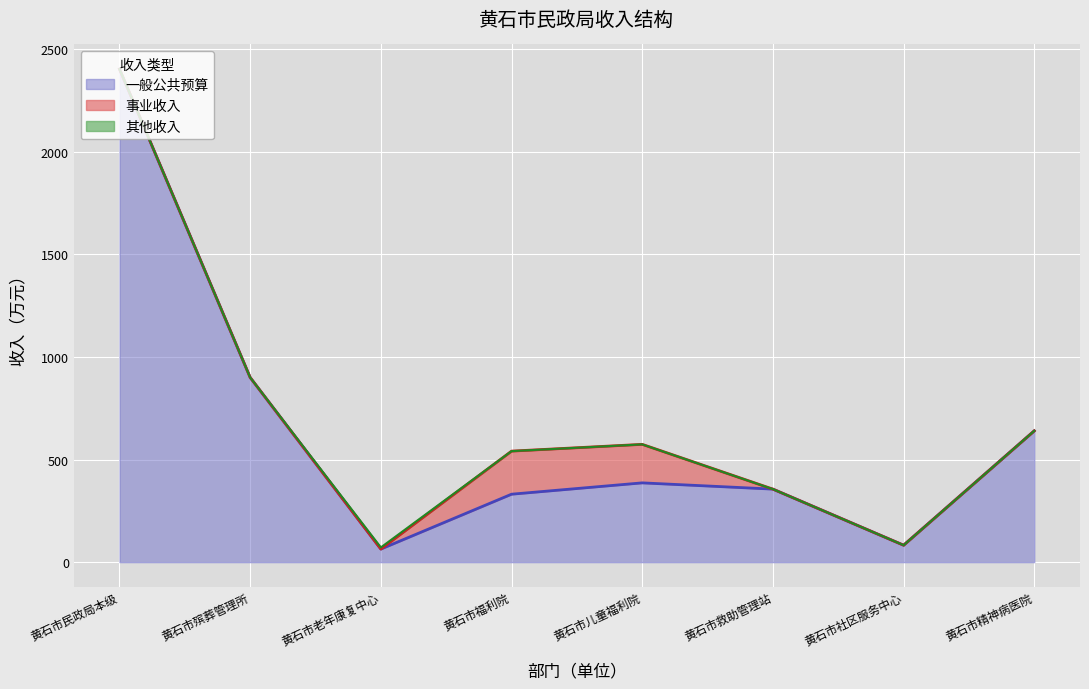

Where is the first local minimum for 一般公共预算?

黄石市老年康复中心